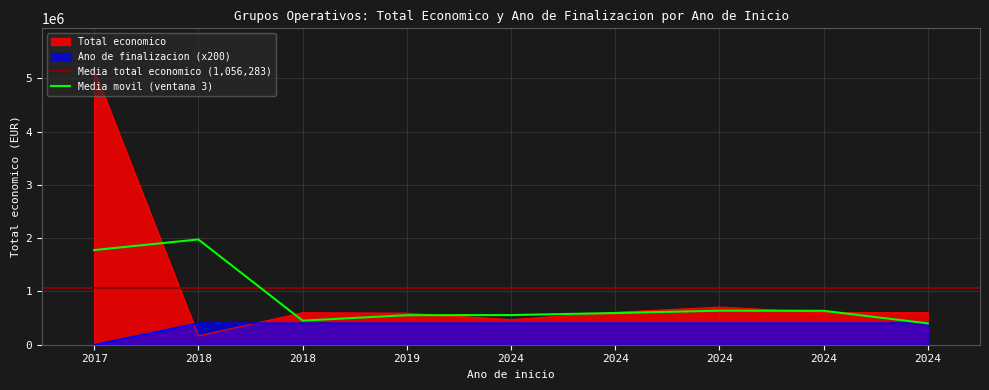

After their last crossing, which series has the higher values: Ano de finalizacion or Total economico?

Total economico